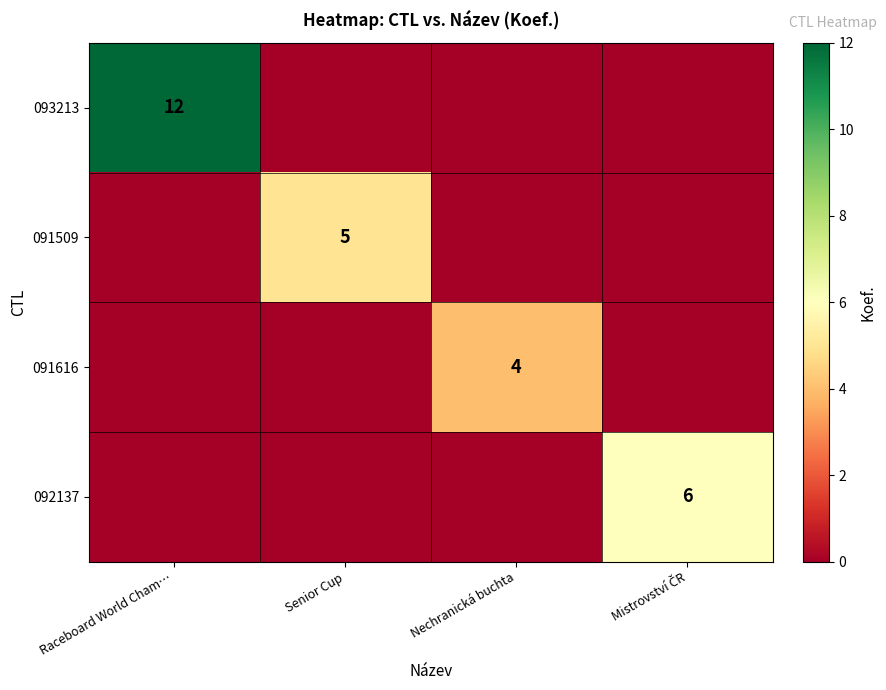

True or false: 091509 has a value of 5 at Senior Cup.

True